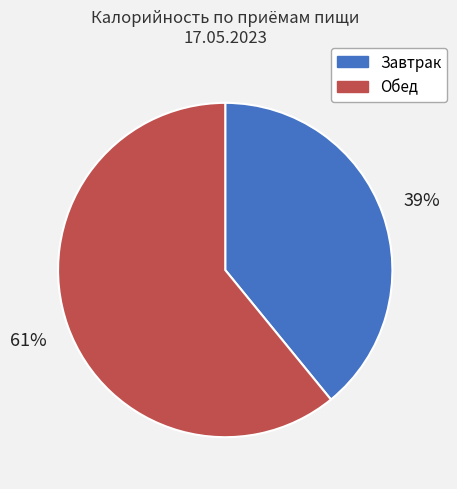

Is there any slice that represents more than half of the pie?

Yes